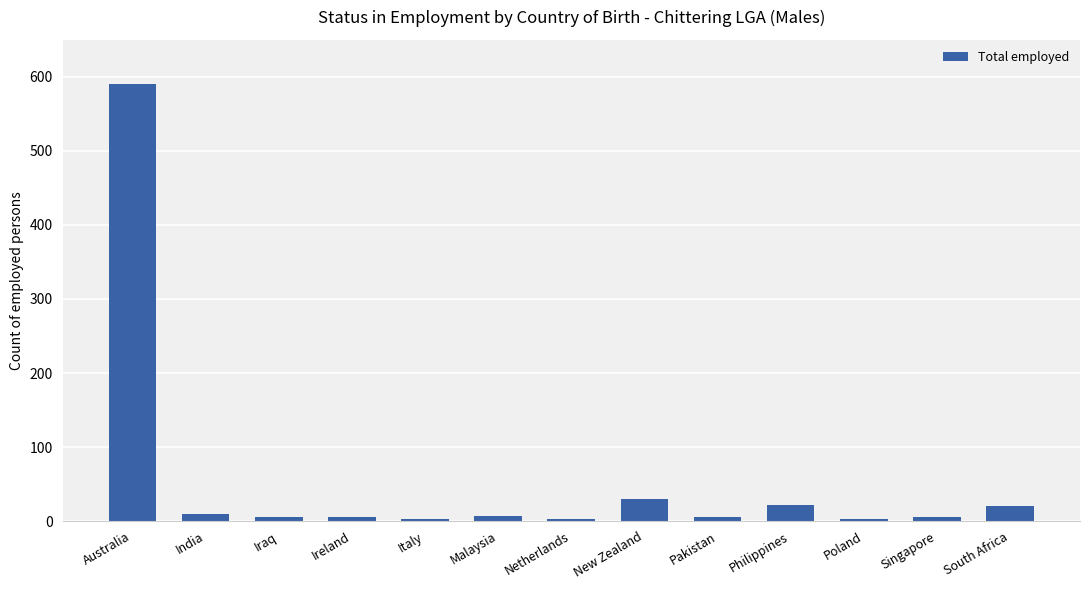

What is the maximum value shown in the chart?

591